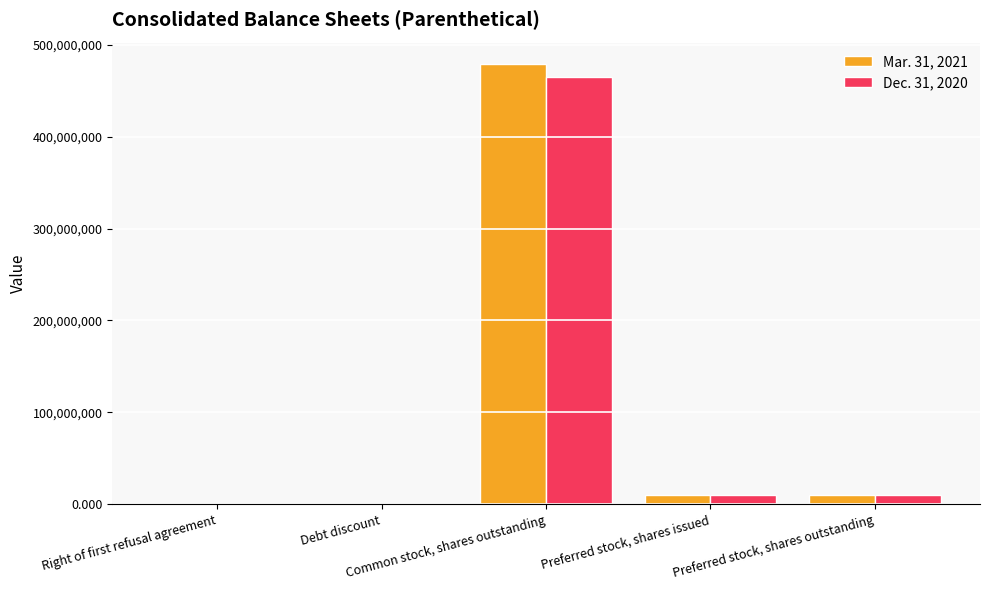

What is the difference between the maximum and minimum values in the Dec. 31, 2020 series?

464843318